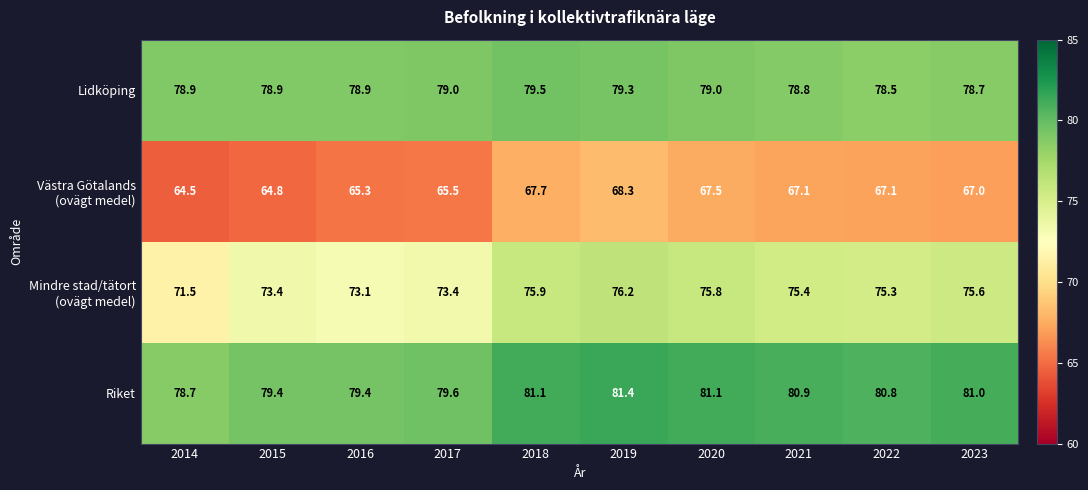

What is the difference between the highest and lowest values at 2015?

14.6